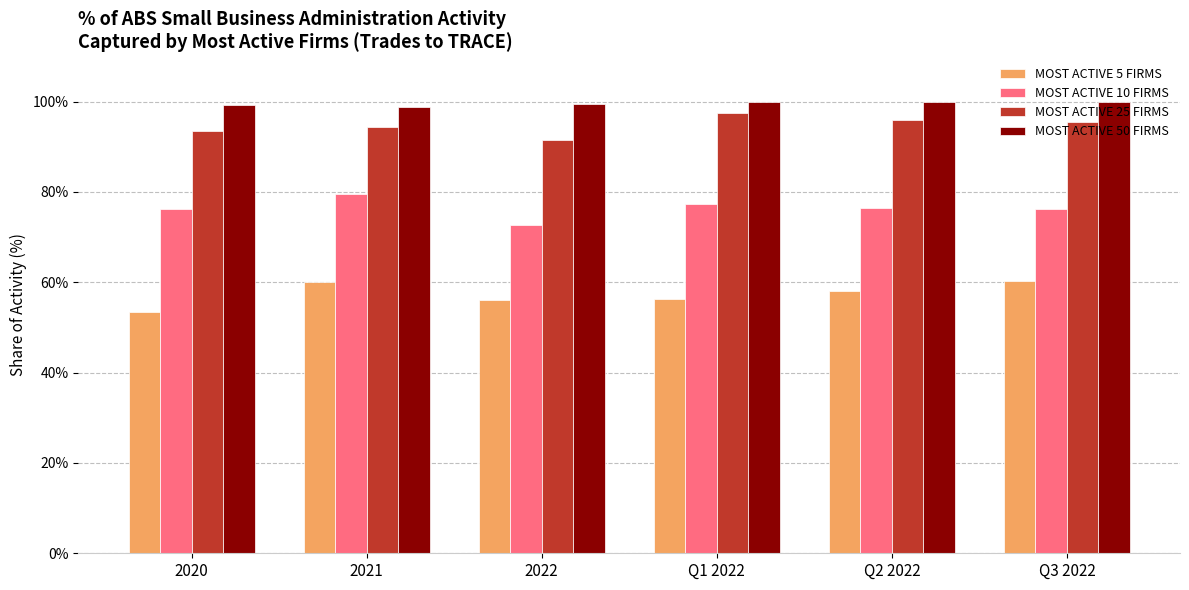

Rank the series at Q3 2022 from lowest to highest value.

MOST ACTIVE 5 FIRMS, MOST ACTIVE 10 FIRMS, MOST ACTIVE 25 FIRMS, MOST ACTIVE 50 FIRMS